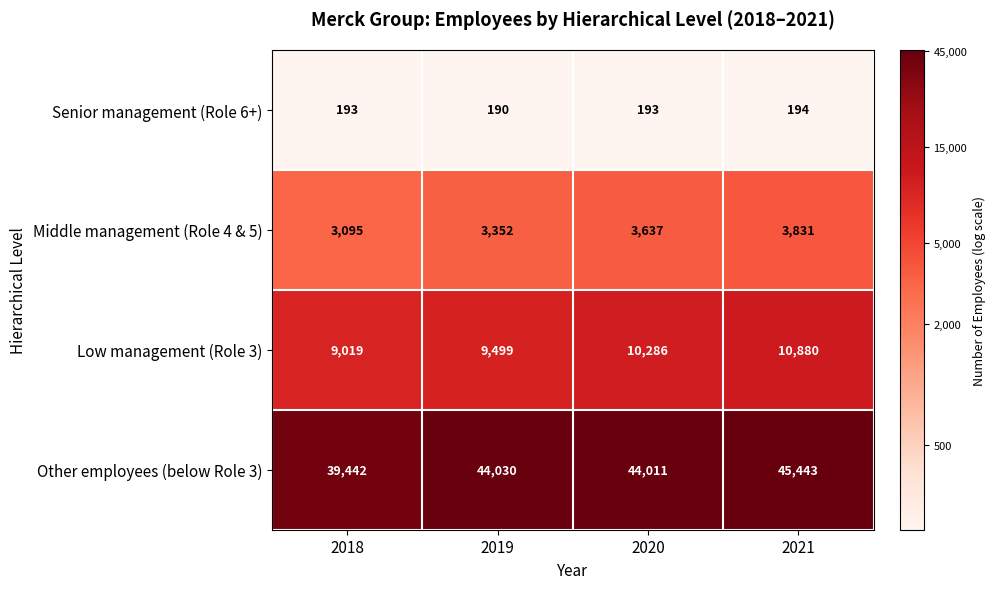

Is the value of Senior management (Role 6+) at 2020 greater than the value of Other employees (below Role 3) at 2021?

No